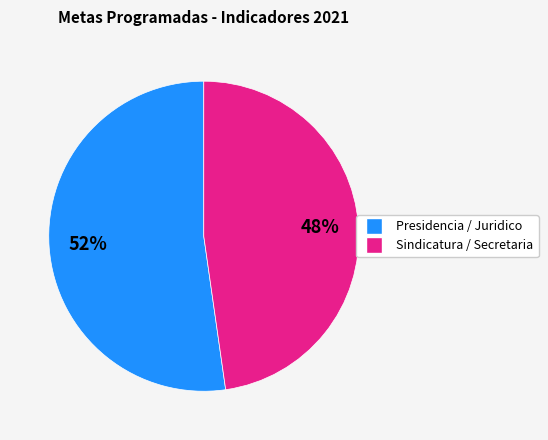

How many segments does this pie chart have?

2